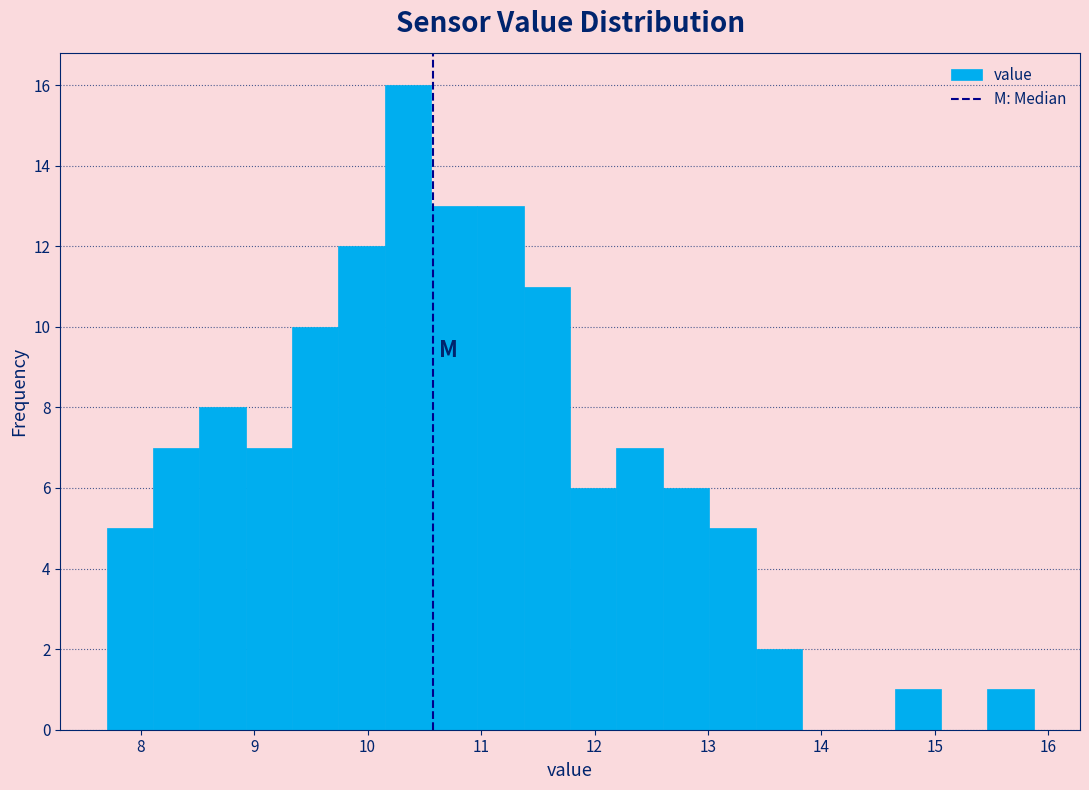

How tall is the bar that spans 8.9 to 9.3 on the x-axis? Neither the bar edges nor the heights are printed on the chart, so give them approximately, as read against the axes.

7